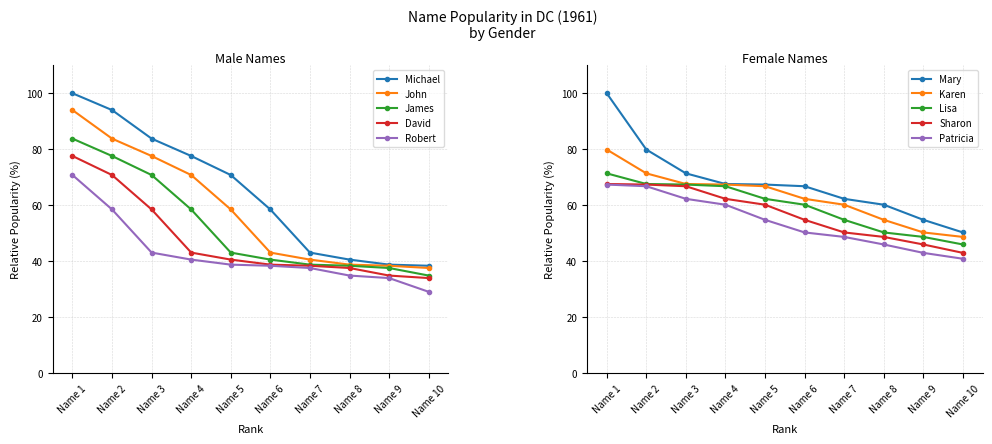

True or false: Michael and John intersect in this chart.

False